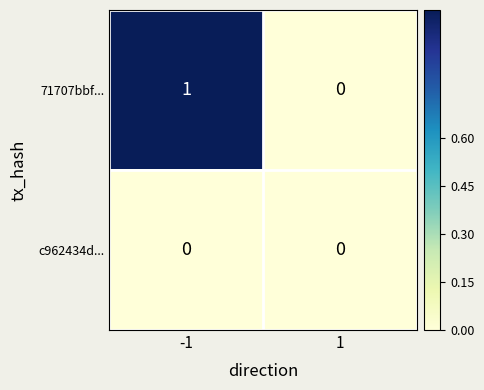

Reading right to left, transcribe all the data shown in this chart.

71707bbf...: 1=0	-1=1
c962434d...: 1=0	-1=0